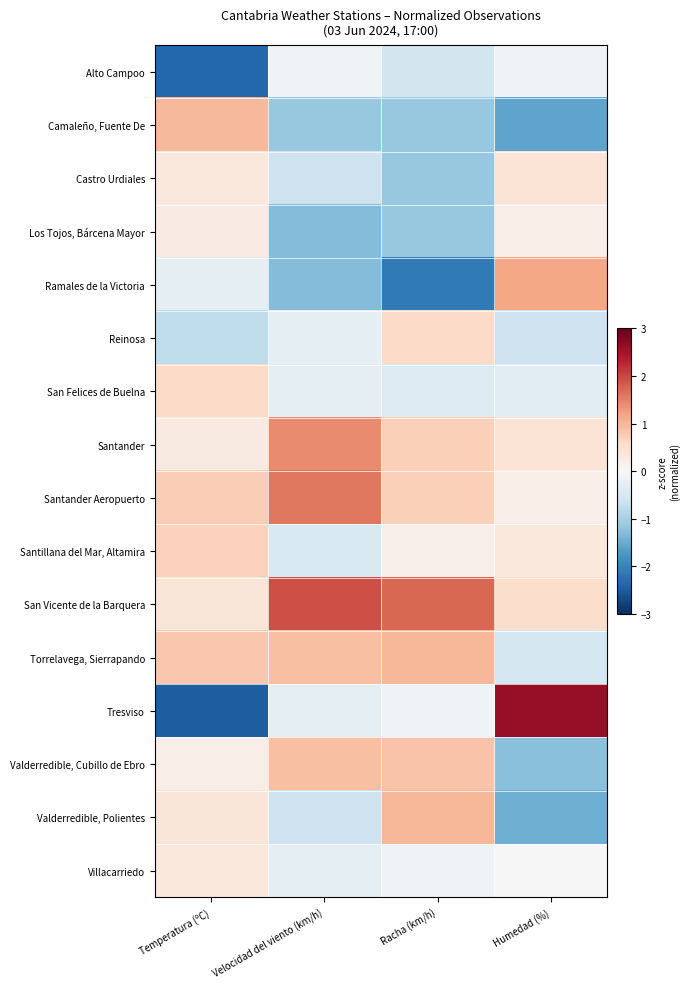

Reading right to left, what are all the values shown in this chart?

Alto Campoo: Humedad (%)=-0.1	Racha (km/h)=-0.6	Velocidad del viento (km/h)=-0.1	Temperatura (ºC)=-2.4
Camaleño, Fuente De: Humedad (%)=-1.6	Racha (km/h)=-1.1	Velocidad del viento (km/h)=-1.1	Temperatura (ºC)=1.0
Castro Urdiales: Humedad (%)=0.4	Racha (km/h)=-1.1	Velocidad del viento (km/h)=-0.6	Temperatura (ºC)=0.3
Los Tojos, Bárcena Mayor: Humedad (%)=0.2	Racha (km/h)=-1.1	Velocidad del viento (km/h)=-1.3	Temperatura (ºC)=0.2
Ramales de la Victoria: Humedad (%)=1.2	Racha (km/h)=-2.1	Velocidad del viento (km/h)=-1.3	Temperatura (ºC)=-0.3
Reinosa: Humedad (%)=-0.6	Racha (km/h)=0.6	Velocidad del viento (km/h)=-0.3	Temperatura (ºC)=-0.8
San Felices de Buelna: Humedad (%)=-0.3	Racha (km/h)=-0.4	Velocidad del viento (km/h)=-0.3	Temperatura (ºC)=0.6
Santander: Humedad (%)=0.4	Racha (km/h)=0.7	Velocidad del viento (km/h)=1.4	Temperatura (ºC)=0.3
Santander Aeropuerto: Humedad (%)=0.2	Racha (km/h)=0.7	Velocidad del viento (km/h)=1.6	Temperatura (ºC)=0.7
Santillana del Mar, Altamira: Humedad (%)=0.3	Racha (km/h)=0.2	Velocidad del viento (km/h)=-0.5	Temperatura (ºC)=0.7
San Vicente de la Barquera: Humedad (%)=0.5	Racha (km/h)=1.7	Velocidad del viento (km/h)=1.9	Temperatura (ºC)=0.4
Torrelavega, Sierrapando: Humedad (%)=-0.5	Racha (km/h)=1.0	Velocidad del viento (km/h)=0.9	Temperatura (ºC)=0.8
Tresviso: Humedad (%)=2.6	Racha (km/h)=-0.1	Velocidad del viento (km/h)=-0.3	Temperatura (ºC)=-2.5
Valderredible, Cubillo de Ebro: Humedad (%)=-1.3	Racha (km/h)=0.9	Velocidad del viento (km/h)=0.9	Temperatura (ºC)=0.2
Valderredible, Polientes: Humedad (%)=-1.5	Racha (km/h)=1.0	Velocidad del viento (km/h)=-0.6	Temperatura (ºC)=0.4
Villacarriedo: Humedad (%)=0.0	Racha (km/h)=-0.1	Velocidad del viento (km/h)=-0.3	Temperatura (ºC)=0.3